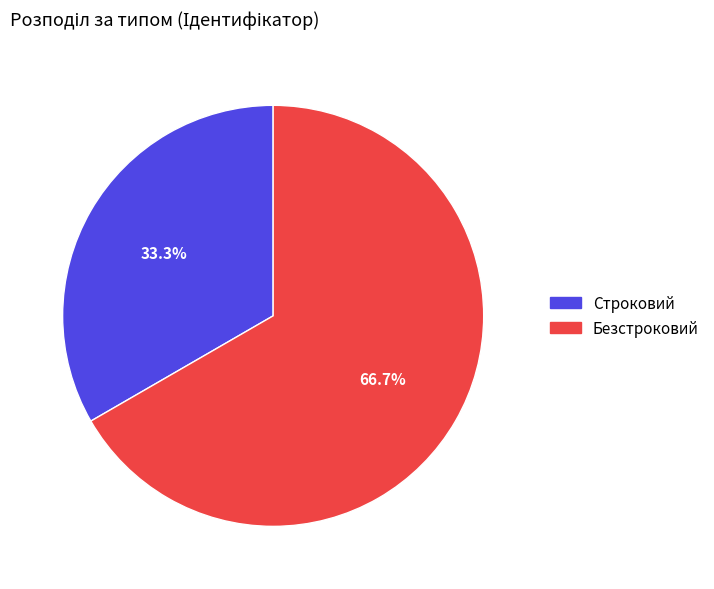

How many slices are in this pie chart?

2